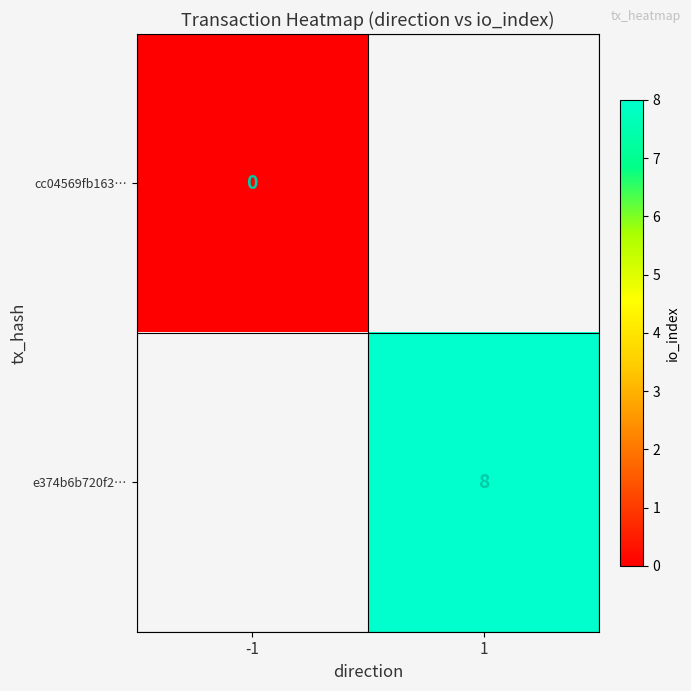

The value of e374b6b720f2… at 1 is 8. True or false?

True